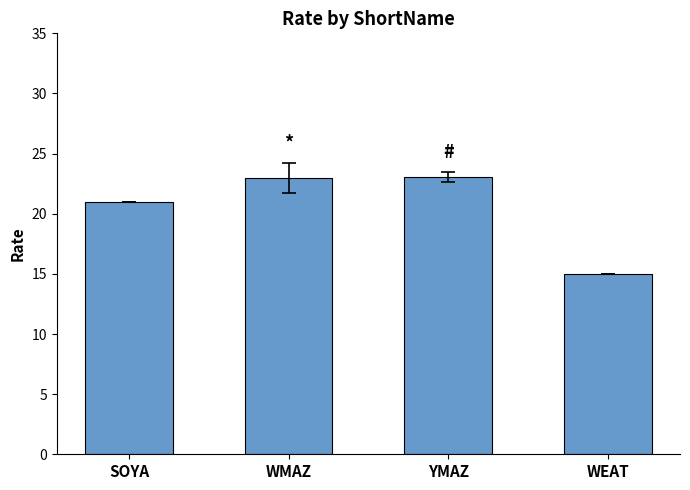

What is the label of the 4th bar from the right?

SOYA